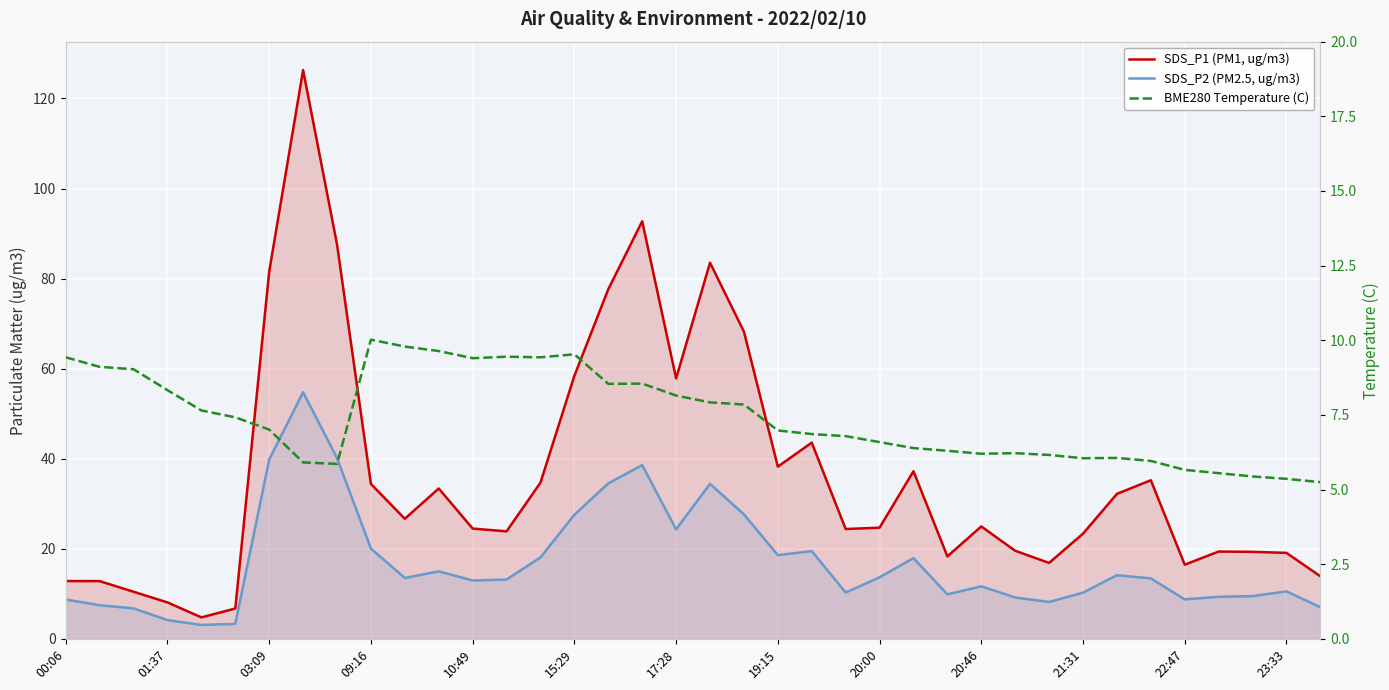

Reading right to left, transcribe all the data shown in this chart.

SDS_P1 (PM1, ug/m3): 13.9	19.1	19.3	19.4	16.5	35.2	32.2	23.4	16.9	19.6	25.0	18.3	37.2	24.7	24.4	43.6	38.2	68.2	83.5	57.9	92.7	77.7	58.4	34.7	23.9	24.5	33.4	26.7	34.4	87.6	126.3	81.6	6.8	4.8	8.1	10.5	12.8	12.8
SDS_P2 (PM2.5, ug/m3): 7.0	10.6	9.5	9.3	8.8	13.4	14.2	10.3	8.2	9.2	11.7	9.9	17.9	13.7	10.3	19.5	18.6	27.6	34.4	24.3	38.6	34.5	27.6	18.1	13.2	13.0	15.0	13.5	20.1	40.2	54.8	39.8	3.3	3.1	4.2	6.8	7.5	8.8
BME280 Temperature (C): 5.2	5.4	5.4	5.5	5.7	6.0	6.1	6.0	6.2	6.2	6.2	6.3	6.4	6.6	6.8	6.9	7.0	7.8	7.9	8.2	8.6	8.5	9.5	9.4	9.4	9.4	9.6	9.8	10.0	5.9	5.9	7.0	7.4	7.7	8.3	9.0	9.1	9.4